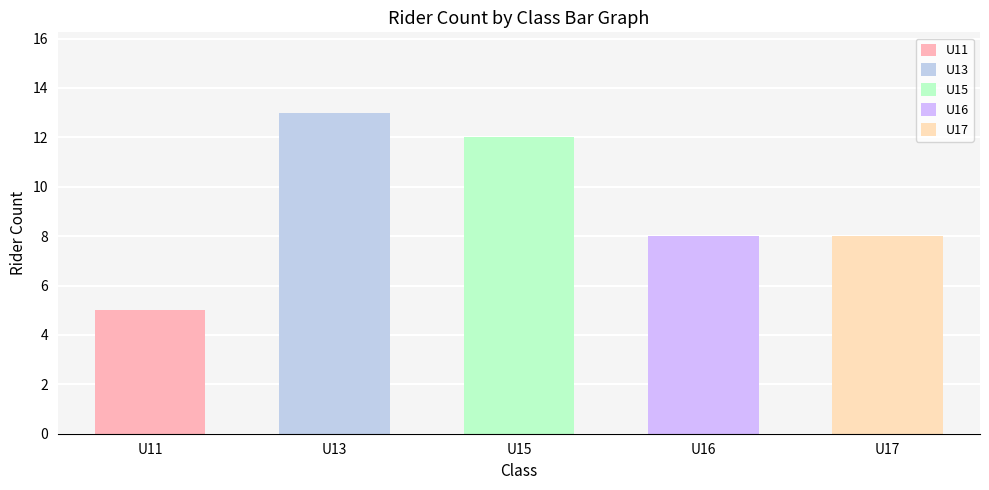

Are the bars horizontal?

No